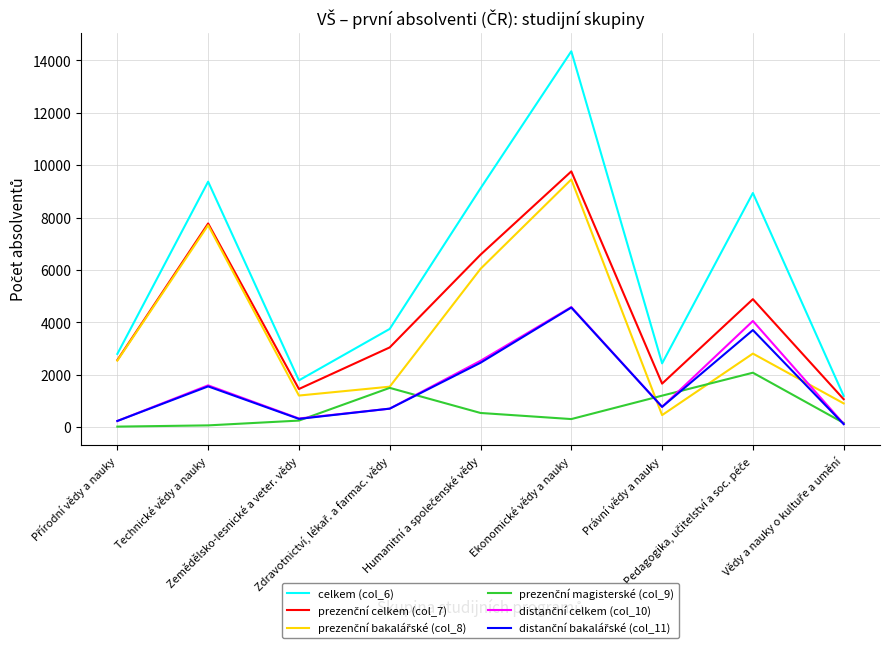

Does the chart have visible grid lines?

Yes